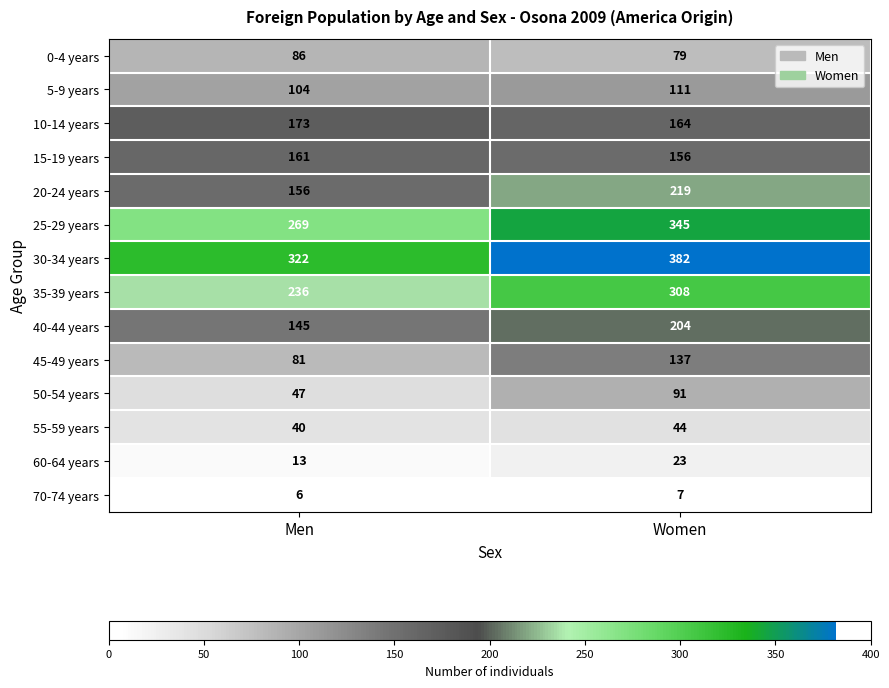

How many distinct data groups are displayed?

14